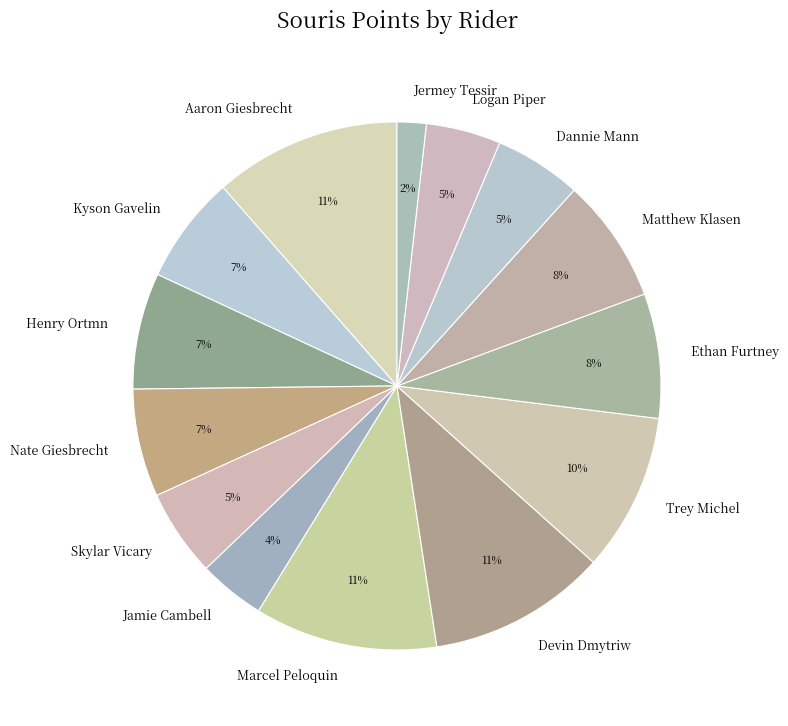

Count the number of slices in the pie.

14